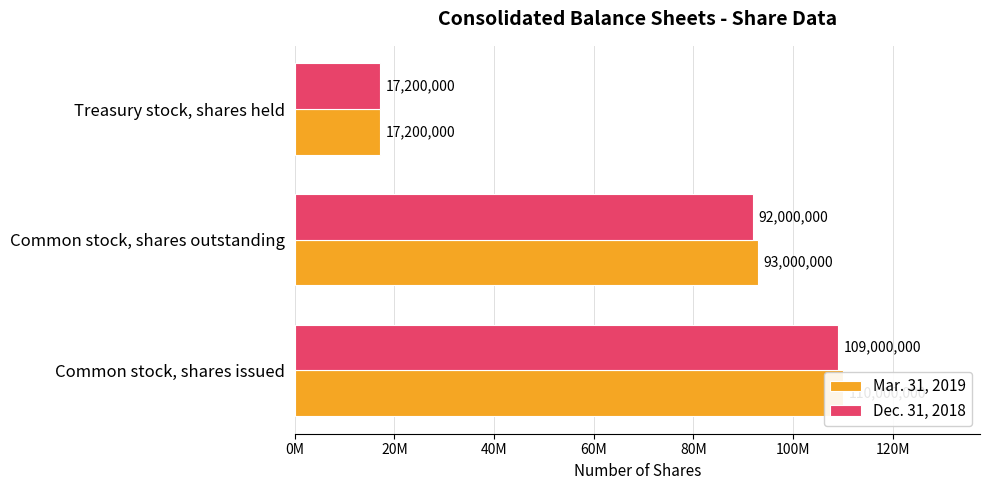

Reading left to right, transcribe all the data shown in this chart.

Mar. 31, 2019: 110000000	93000000	17200000
Dec. 31, 2018: 109000000	92000000	17200000